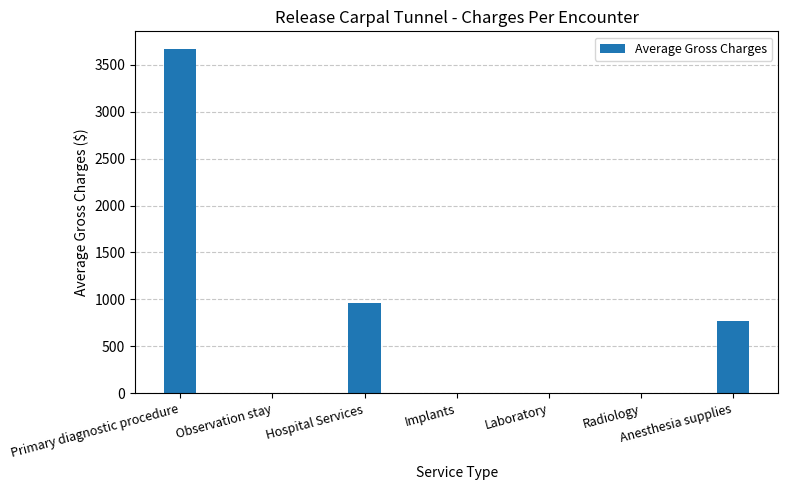

Which has a higher value, Primary diagnostic procedure or Implants?

Primary diagnostic procedure